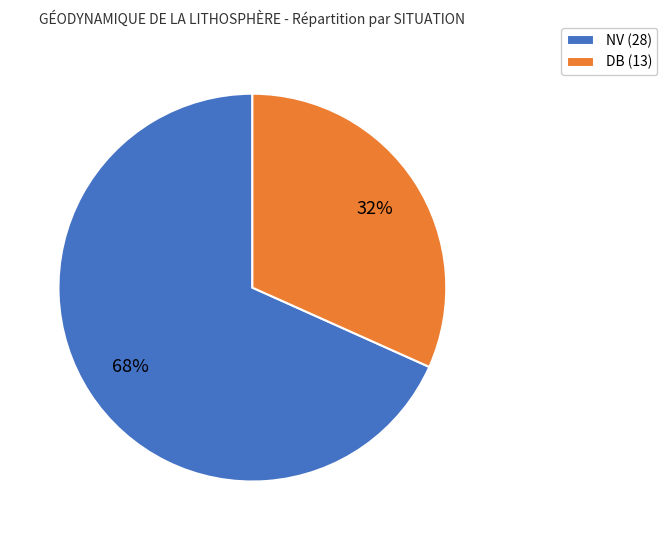

Do NV (28) and DB (13) together represent more than half of the pie?

Yes